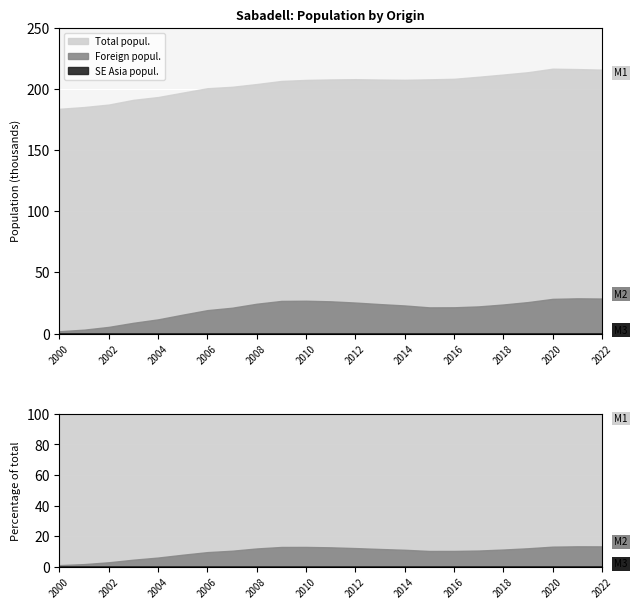

What is the difference between the Total popul. values at 2020 and 2019?

2876